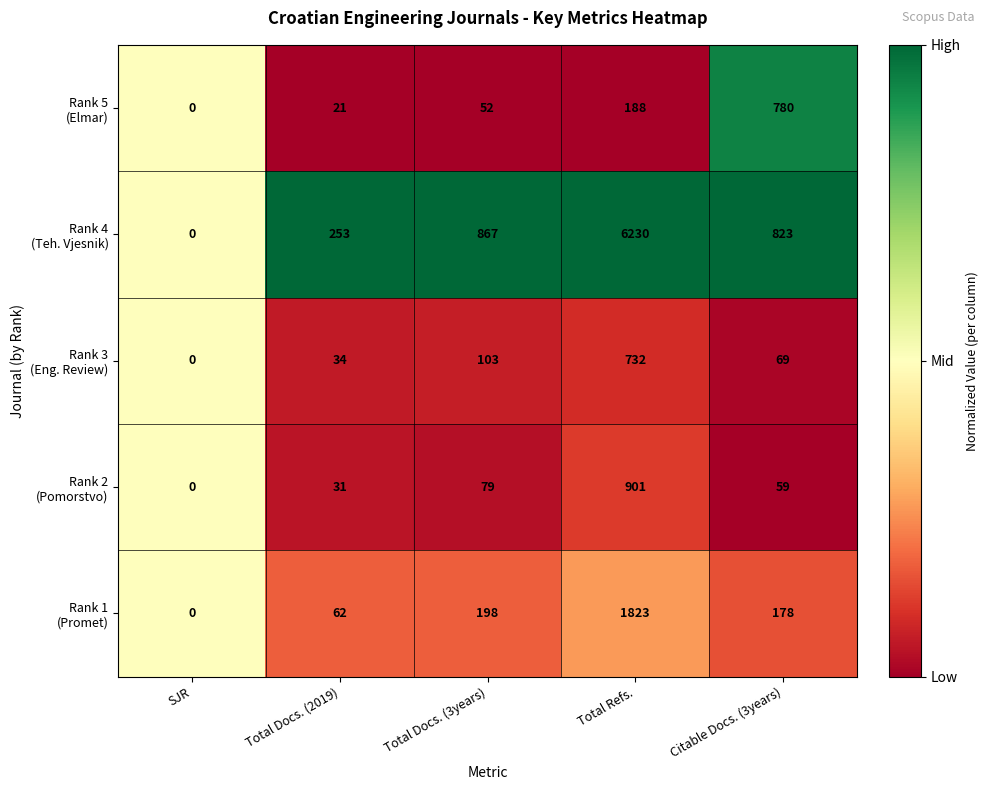

What is the maximum value shown in the chart?

6230